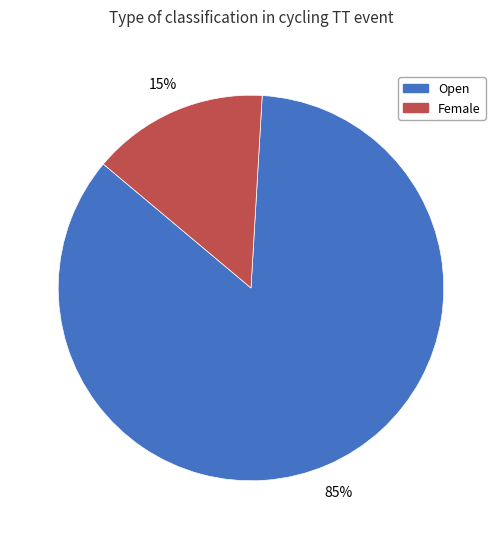

What is the smallest slice in the pie chart?

Female